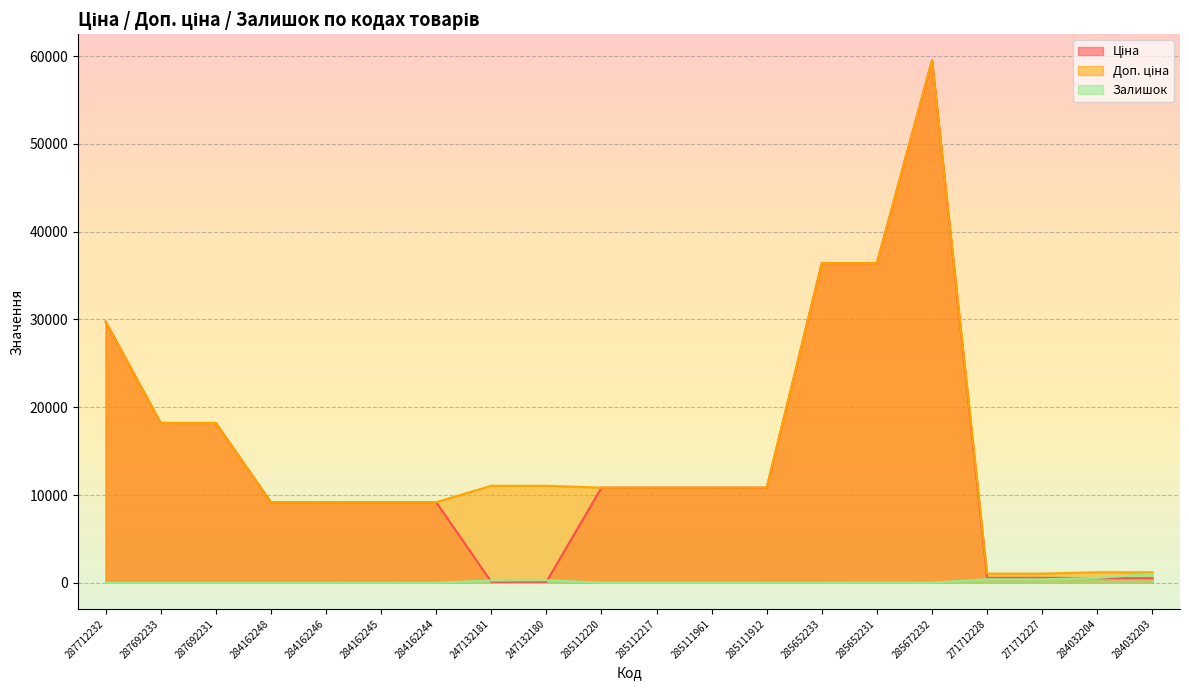

What is the sum of all Залишок values?

3045.0